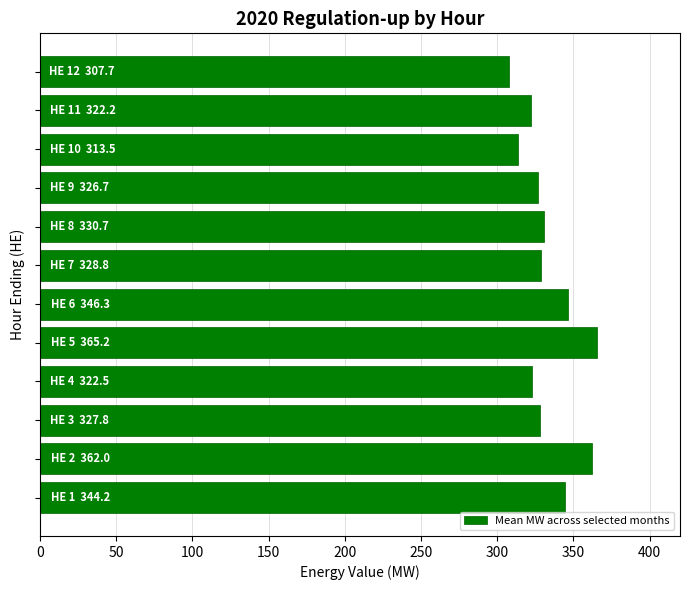

Are the bars horizontal?

Yes